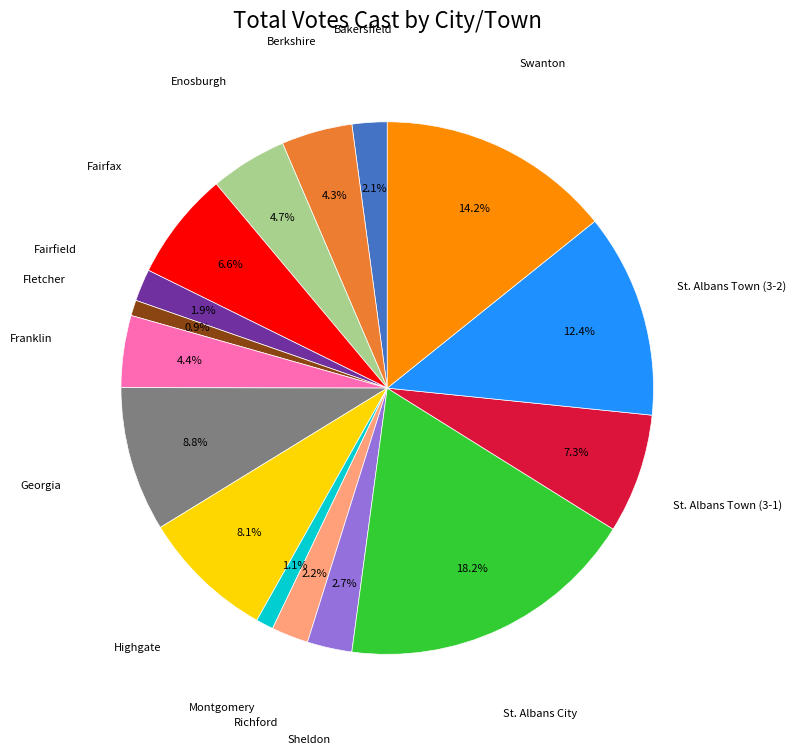

Does any single category account for the majority?

No